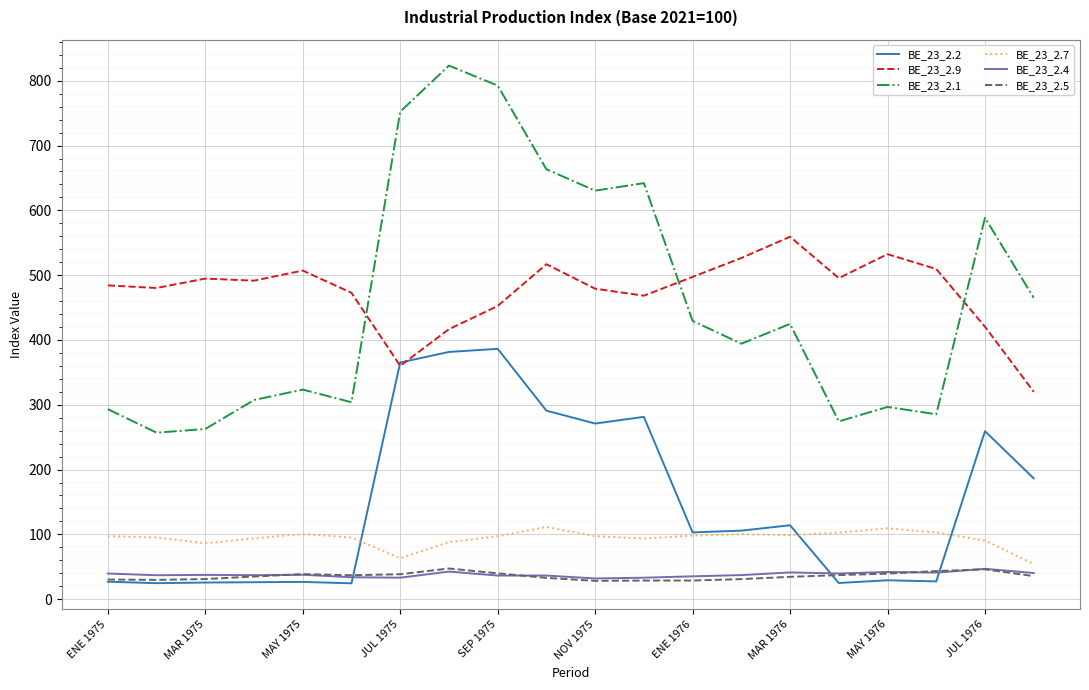

Which series has the widest spread of values?

BE_23_2.1